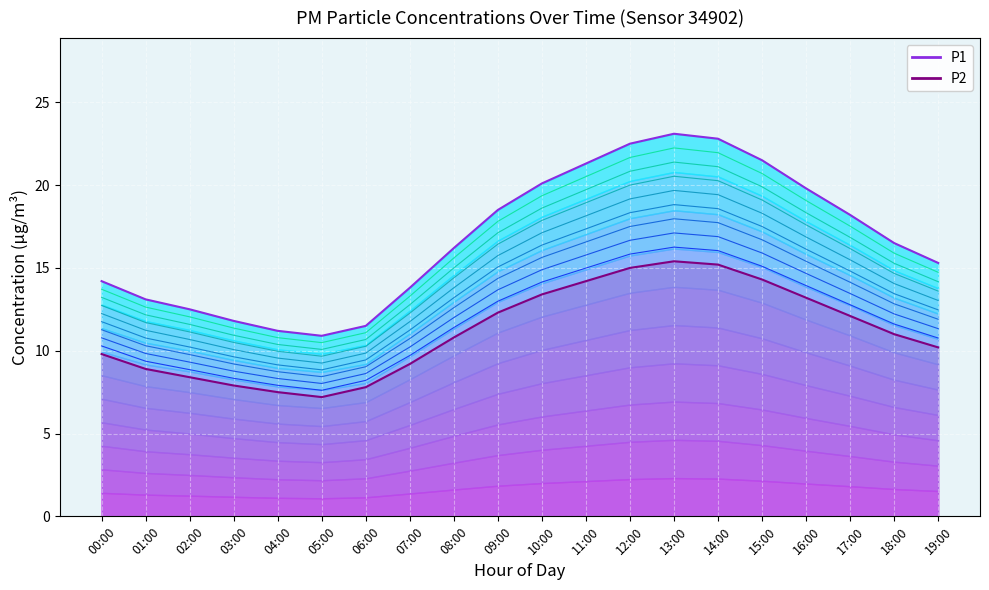

True or false: P2 and P1 intersect in this chart.

False